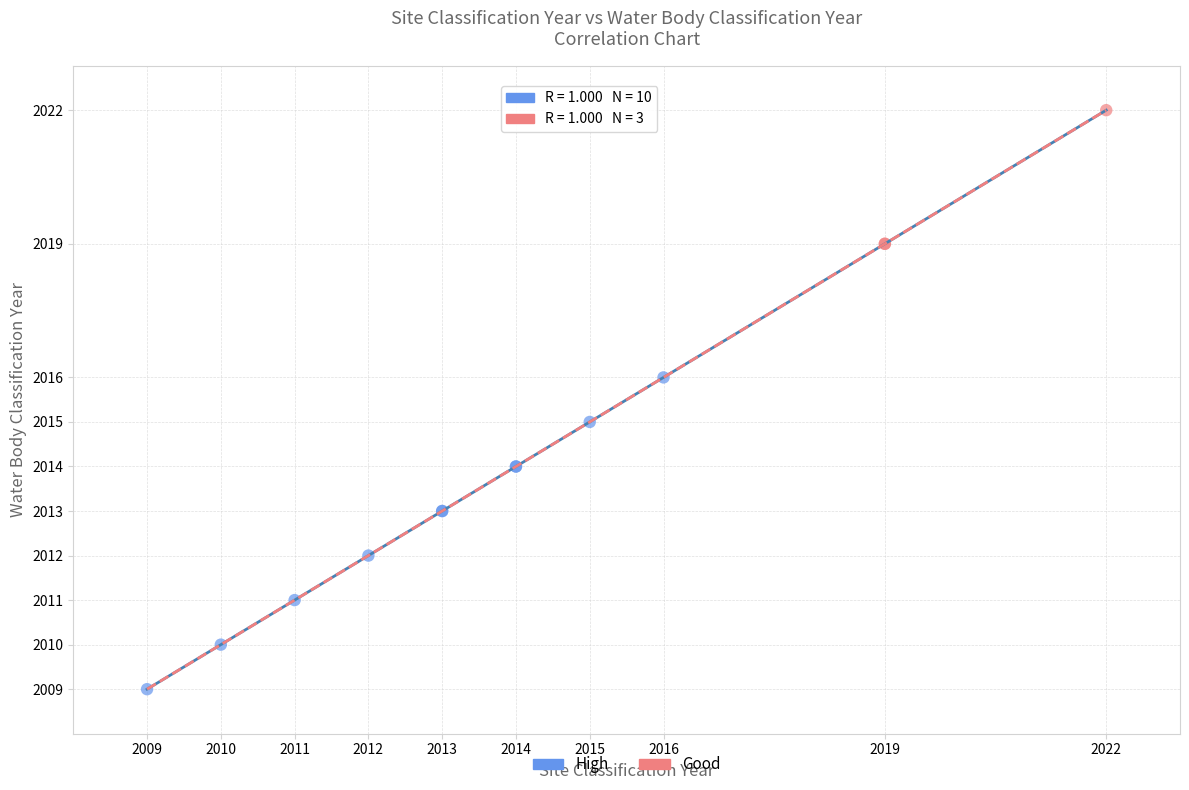

Which series contains the highest Y value?

Good